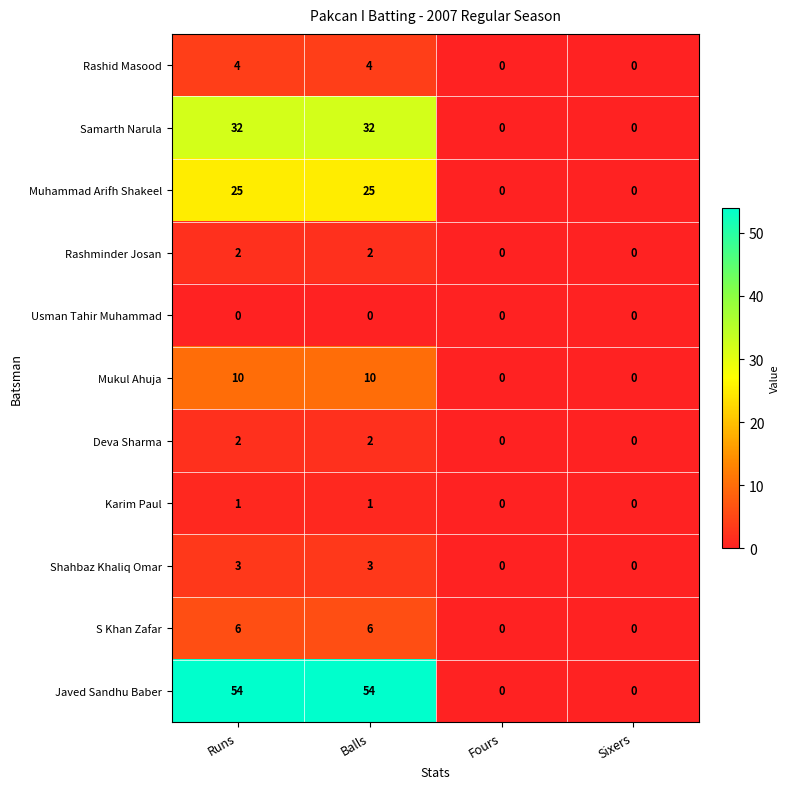

How many values in Mukul Ahuja are above zero?

2